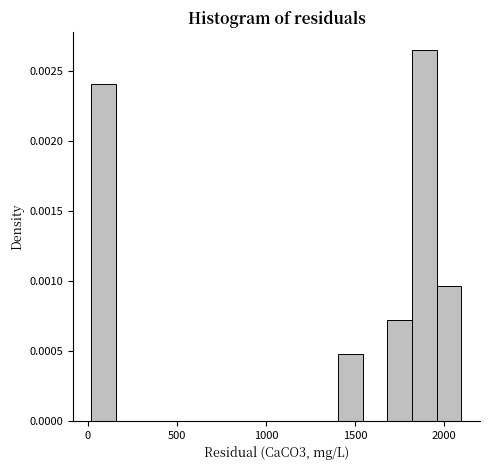

Around what value on the x-axis is the tallest bar? Give the approximate position of its centre, as read against the axis.

1900